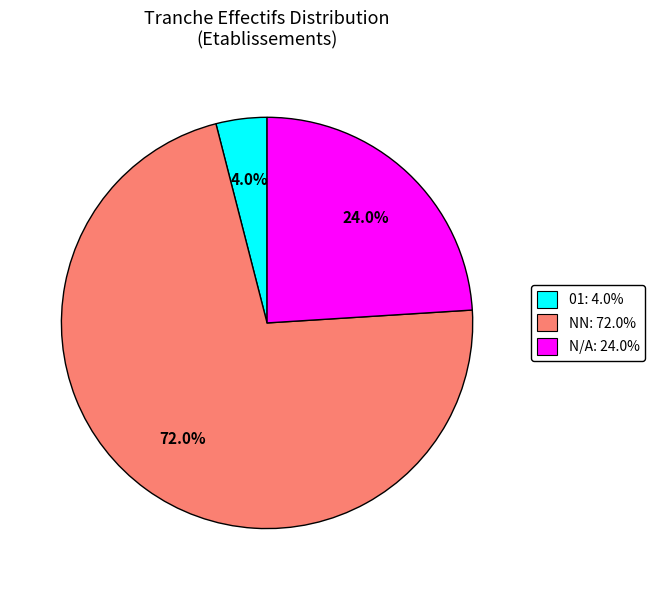

How many slices are in this pie chart?

3